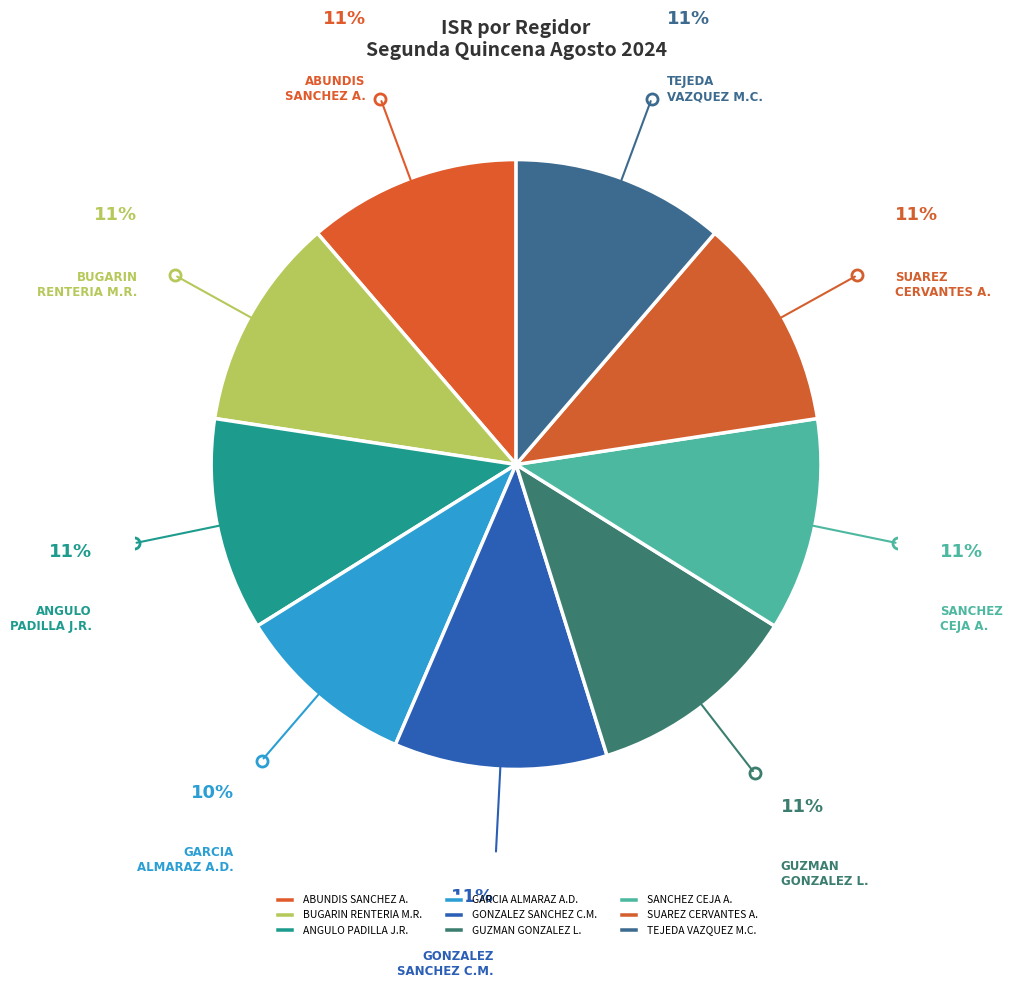

Which category has the smallest portion of the pie?

GARCIA ALMARAZ A.D.